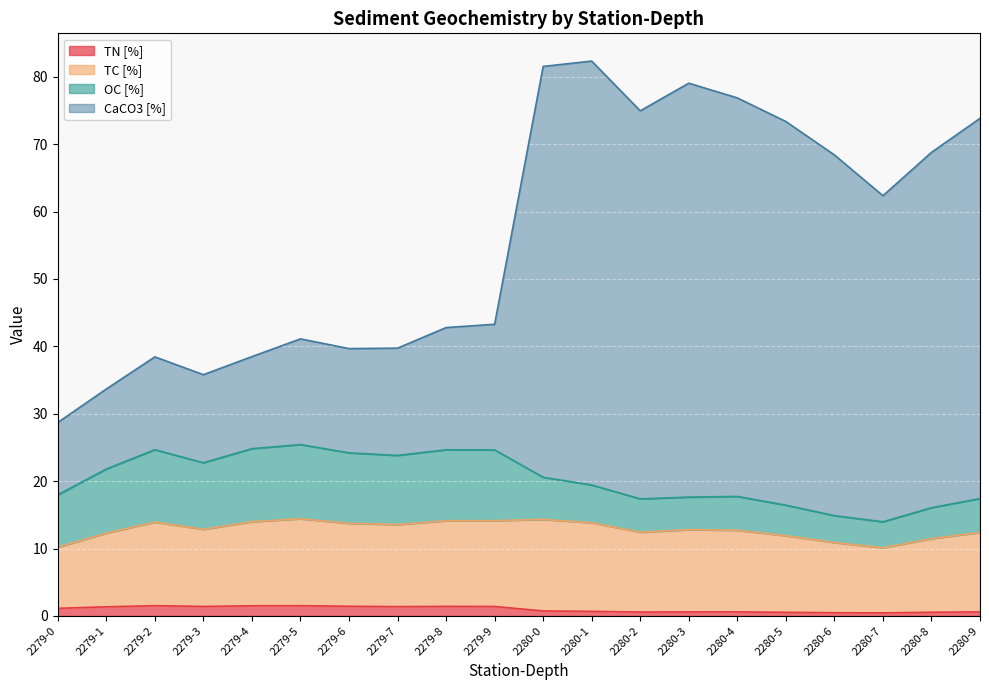

Which series has the largest total across all categories?

CaCO3 [%]